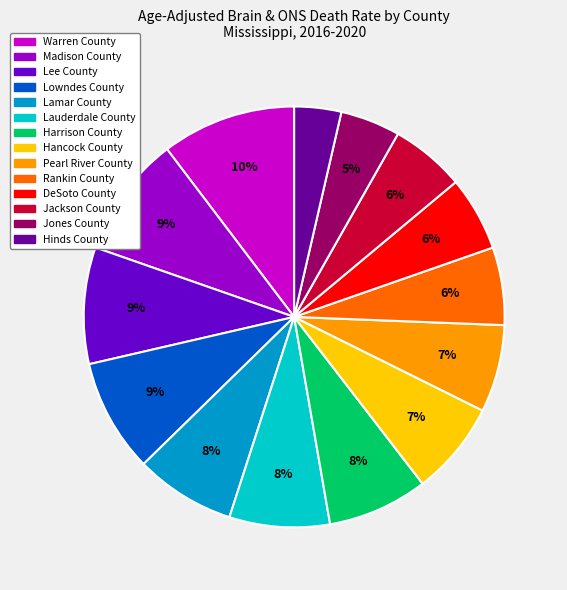

Which has a higher value, Hinds County or Jones County?

Jones County